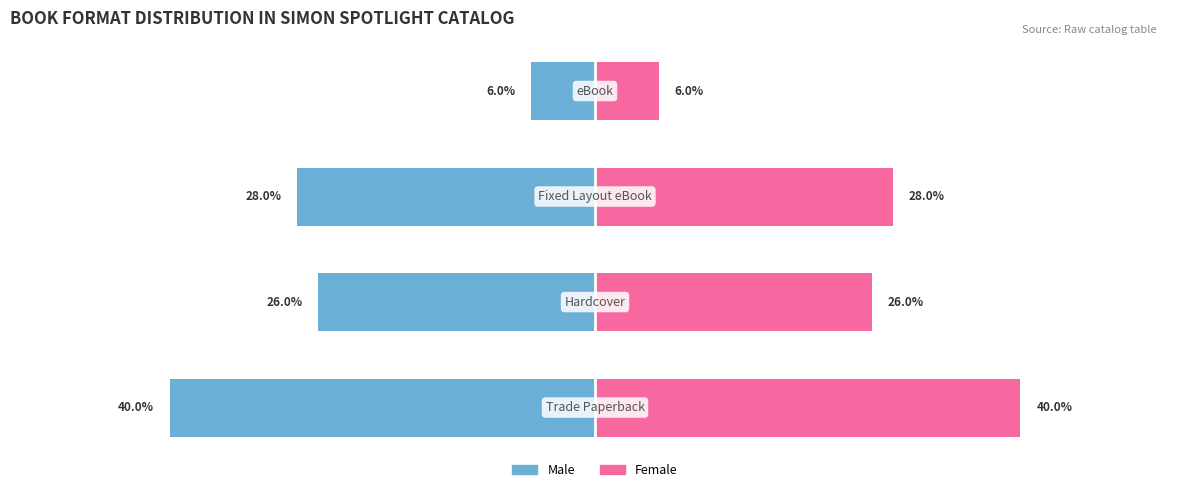

Which series has the widest spread of values?

Male